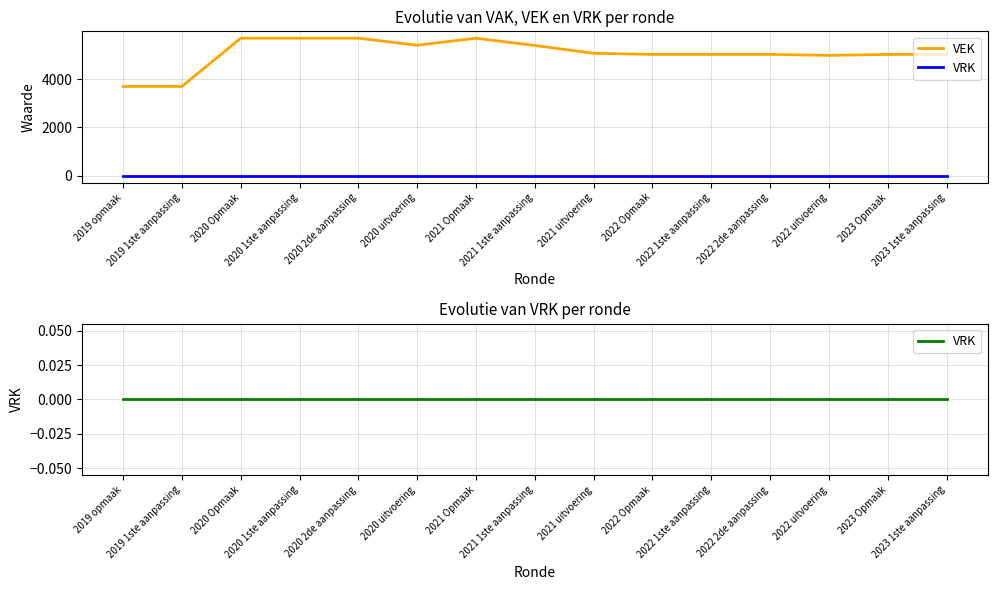

Reading left to right, list all the values displayed in this chart.

VEK: 2019 opmaak=3704	2019 1ste aanpassing=3704	2020 Opmaak=5704	2020 1ste aanpassing=5704	2020 2de aanpassing=5704	2020 uitvoering=5413	2021 Opmaak=5704	2021 1ste aanpassing=5401	2021 uitvoering=5078	2022 Opmaak=5032	2022 1ste aanpassing=5032	2022 2de aanpassing=5032	2022 uitvoering=4991	2023 Opmaak=5032	2023 1ste aanpassing=5032
VRK: 2019 opmaak=0	2019 1ste aanpassing=0	2020 Opmaak=0	2020 1ste aanpassing=0	2020 2de aanpassing=0	2020 uitvoering=0	2021 Opmaak=0	2021 1ste aanpassing=0	2021 uitvoering=0	2022 Opmaak=0	2022 1ste aanpassing=0	2022 2de aanpassing=0	2022 uitvoering=0	2023 Opmaak=0	2023 1ste aanpassing=0